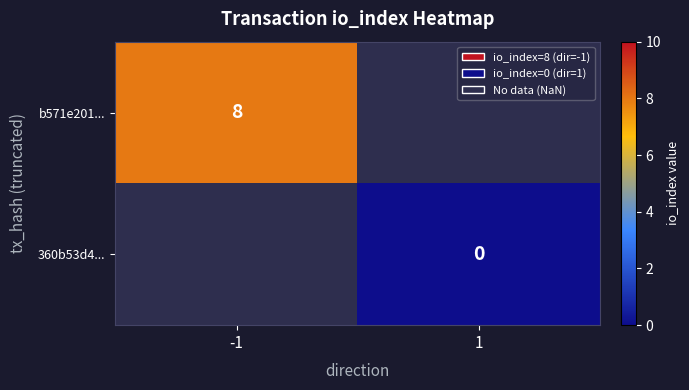

At how many categories does at least one series exceed 0?

1